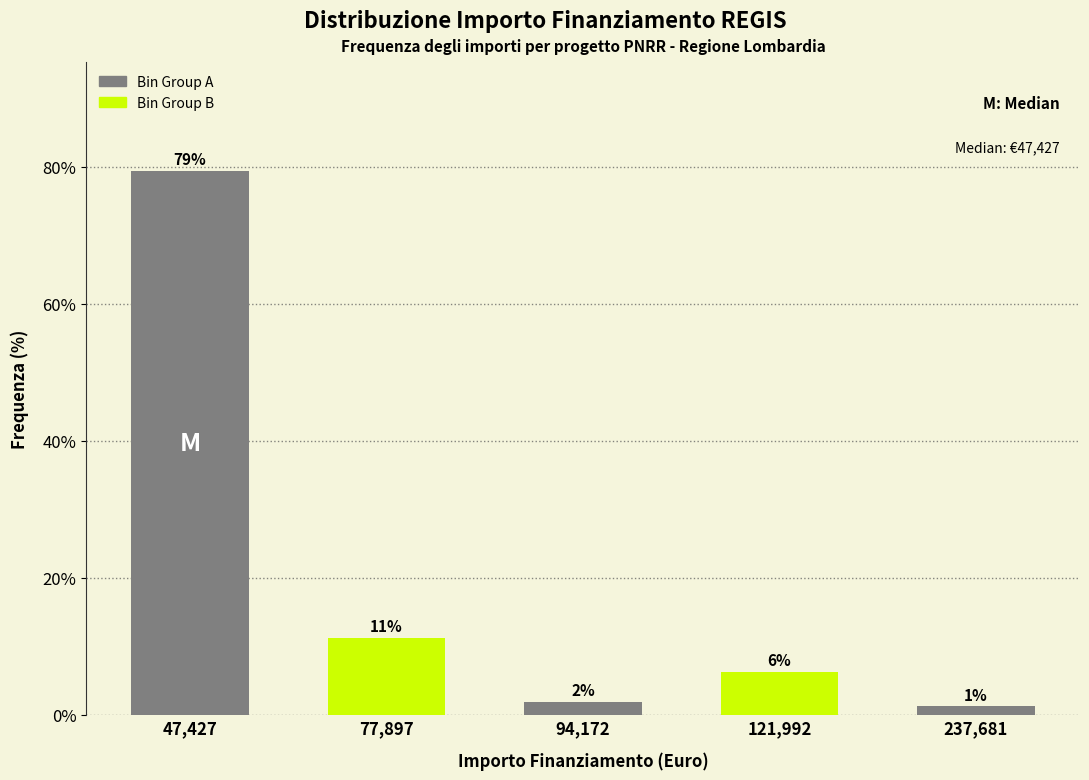

Are the bars horizontal?

No